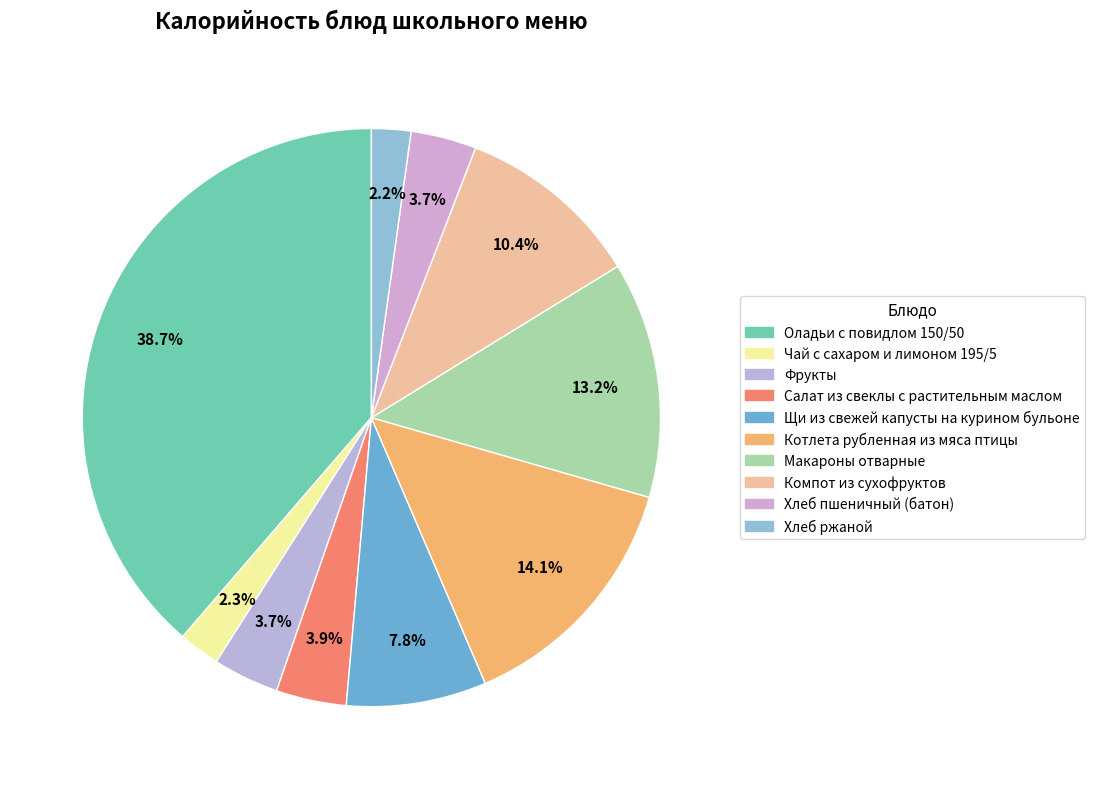

Combined, what portion of the pie is Оладьи с повидлом 150/50 and Салат из свеклы с растительным маслом?

42.6%